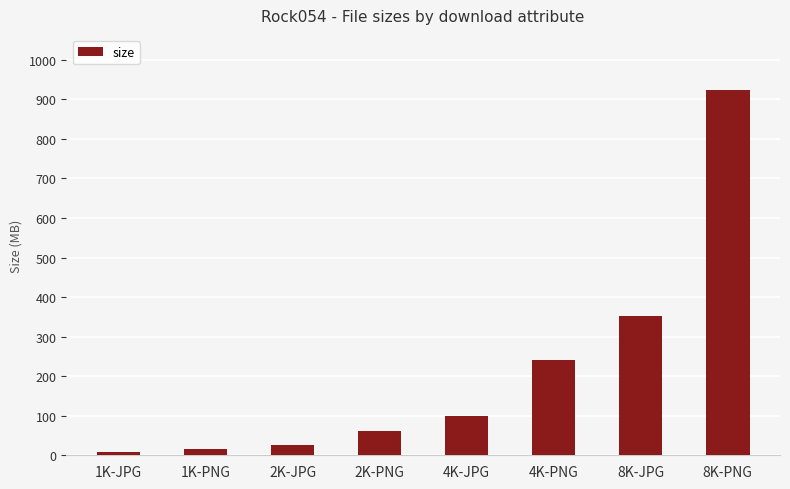

Does the chart contain stacked bars?

No